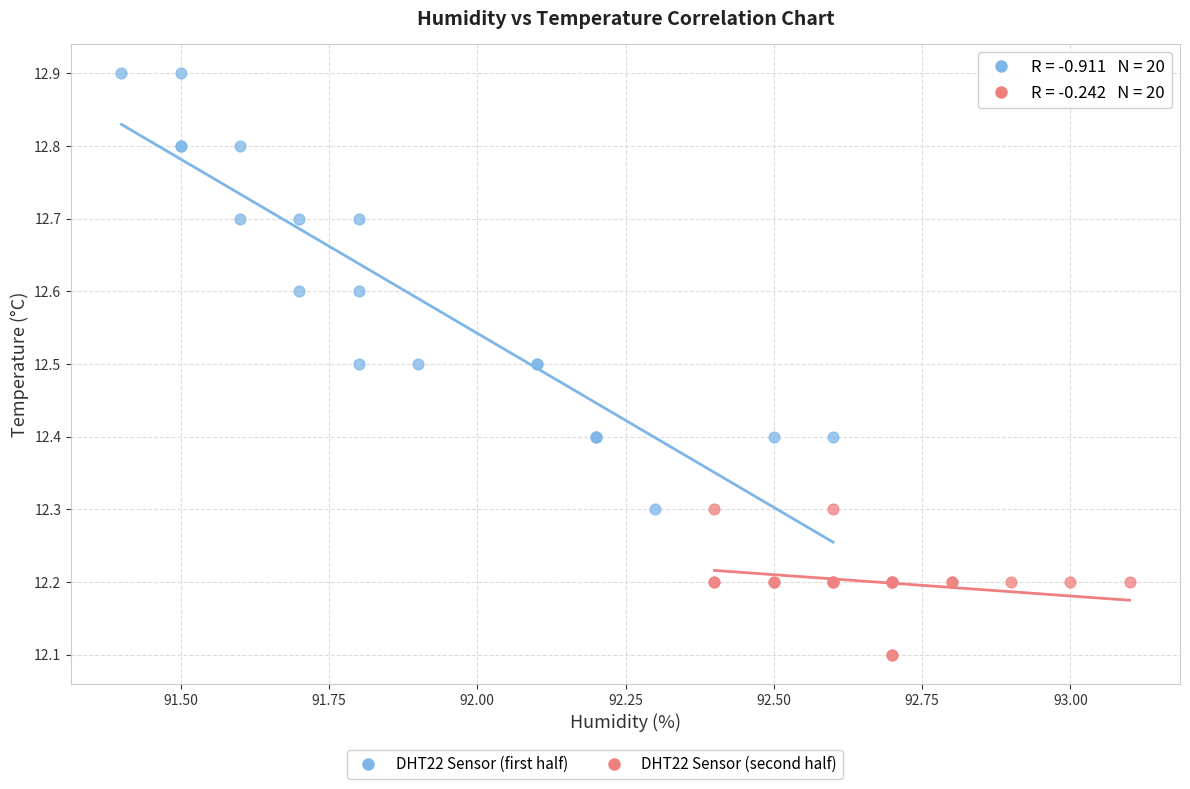

Which series has the largest Y range (max minus min)?

DHT22 Sensor (first half)